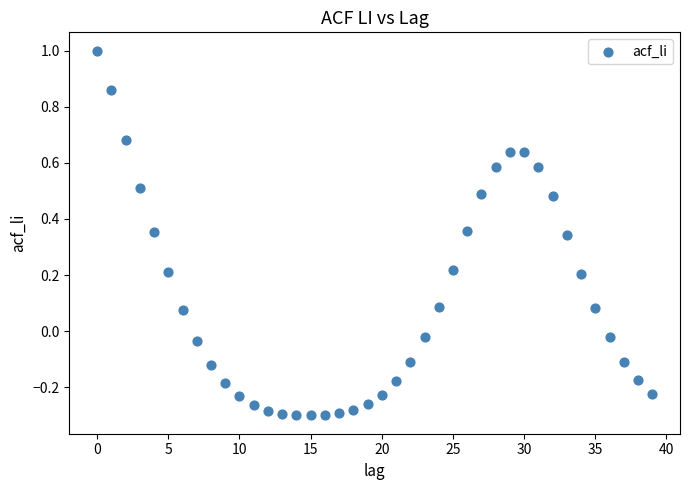

What is the range of Y values (max minus min)?

1.3